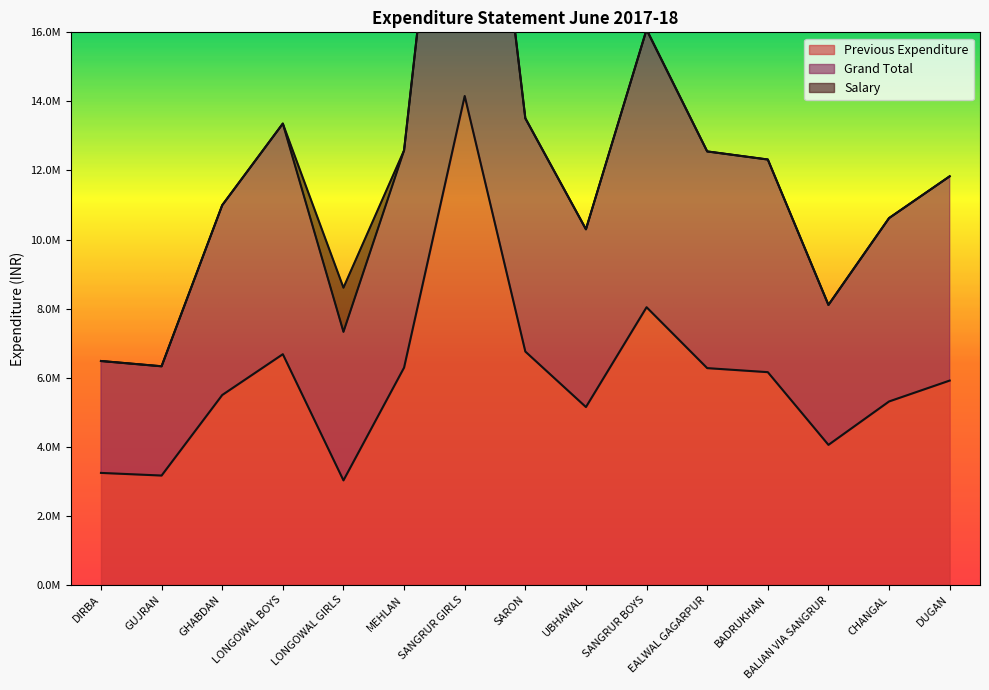

What position from the left is DIRBA?

1